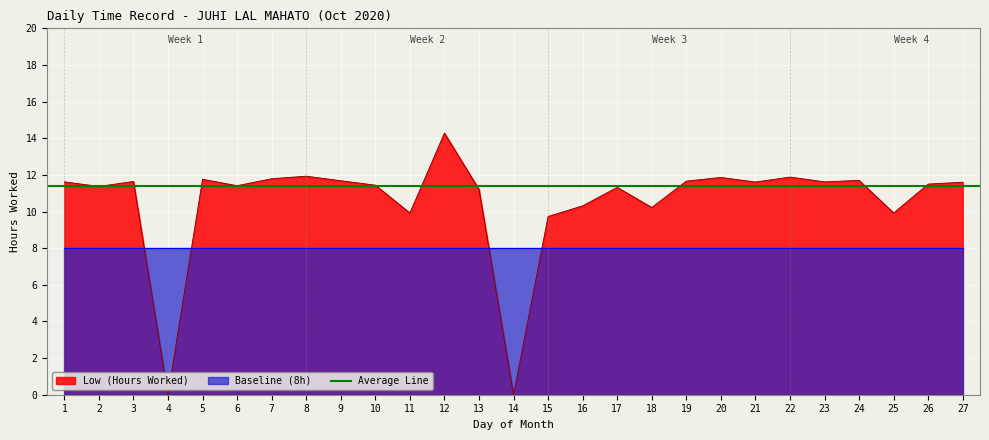

How many lines are shown in the chart?

3